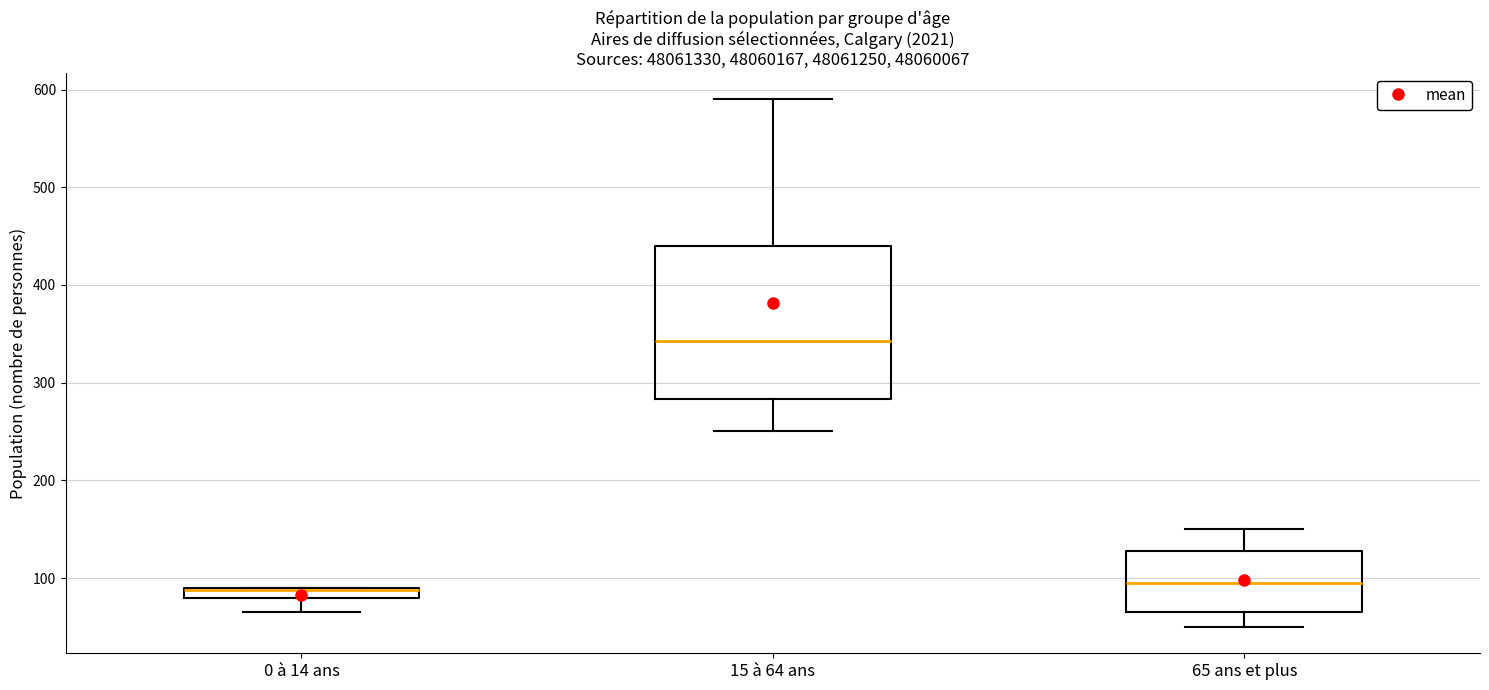

Where does the lower whisker of the box for 0 à 14 ans end on the y-axis? The values are not printed on the chart, so give them approximately, as read against the axis.

70